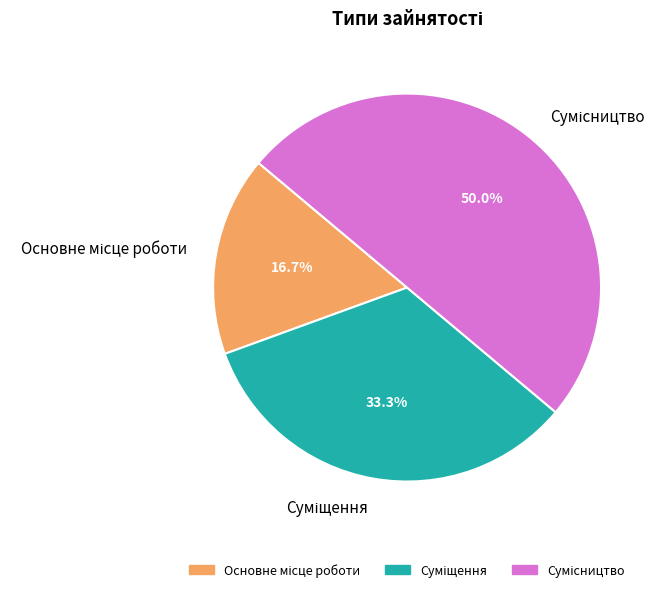

Which category has the smallest portion of the pie?

Основне місце роботи